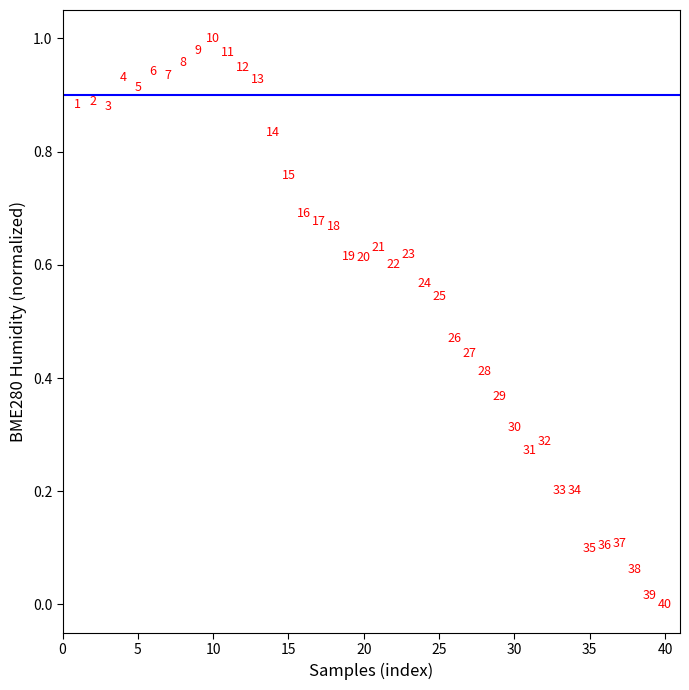

What is the range of X values (max minus min)?

39.0